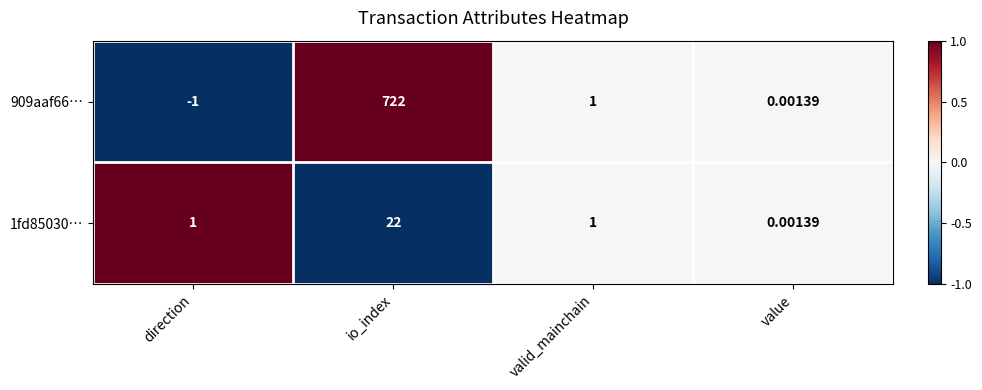

Count the number of data series in this chart.

2